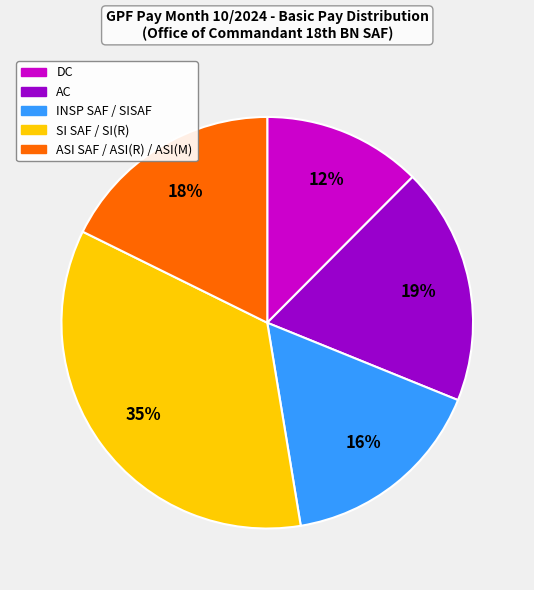

How many segments does this pie chart have?

5